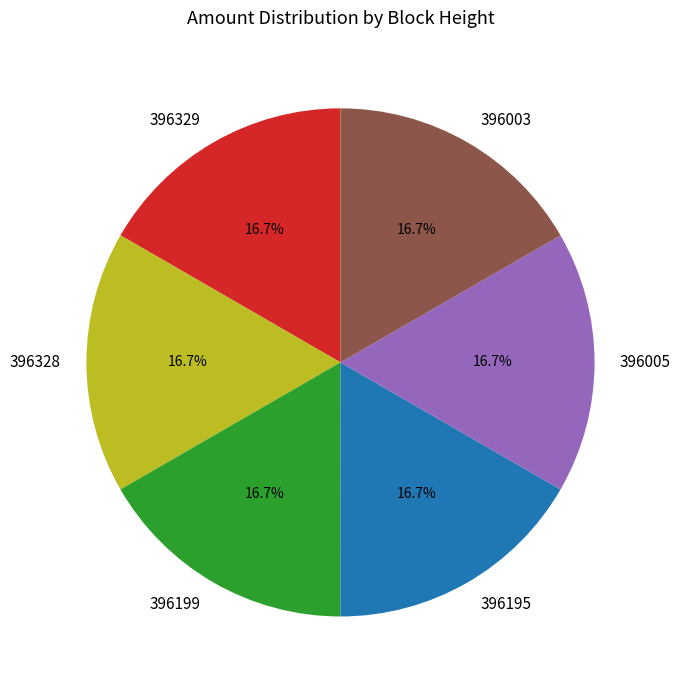

The 396329 slice represents 7% of the pie. True or false?

False